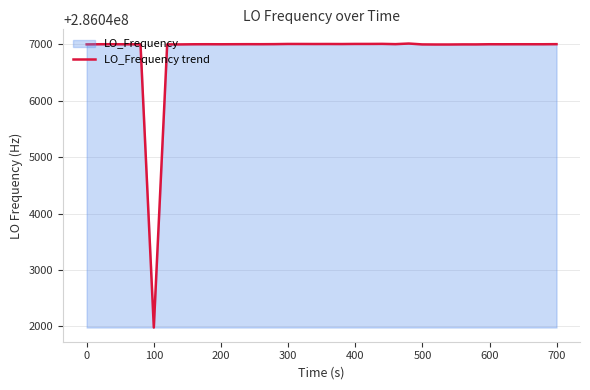

What is the minimum value shown in the chart?

286041979.9